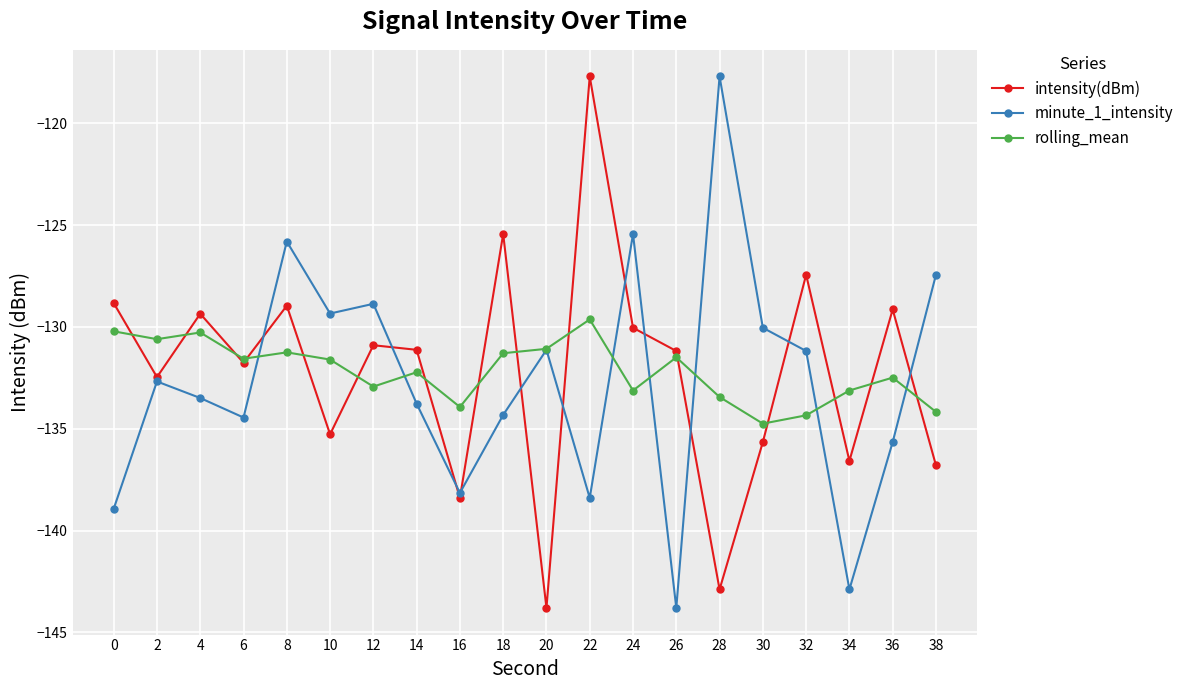

Which series changed the most between 0 and 22?

intensity(dBm)